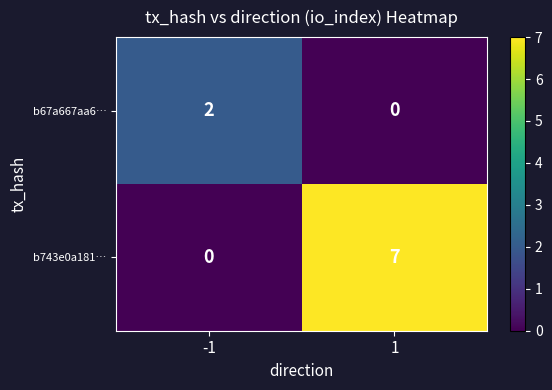

Rank the series at 1 from lowest to highest value.

b67a667aa6…, b743e0a181…